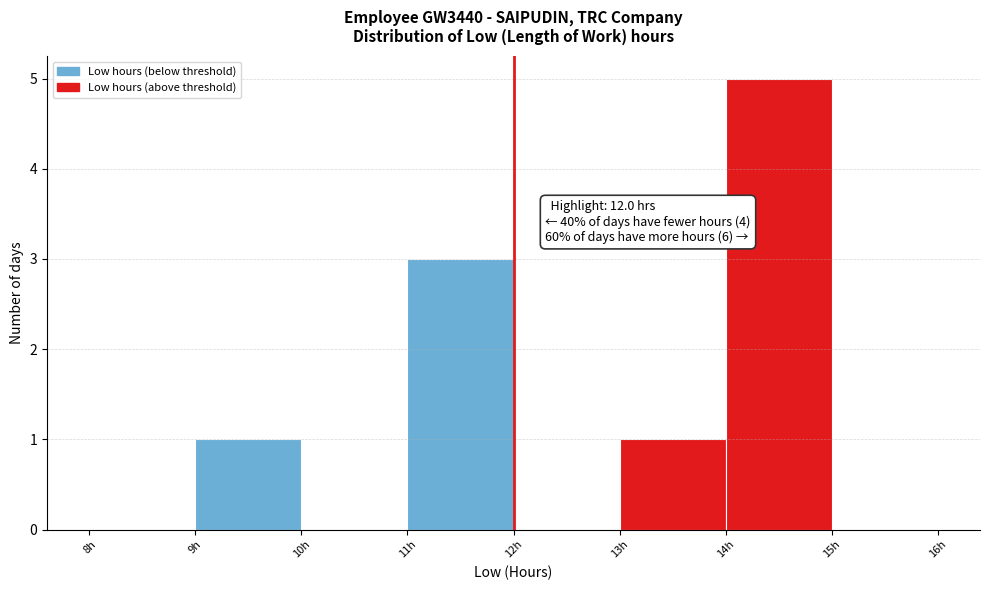

Which range on the x-axis has the tallest bar?

14 to 15